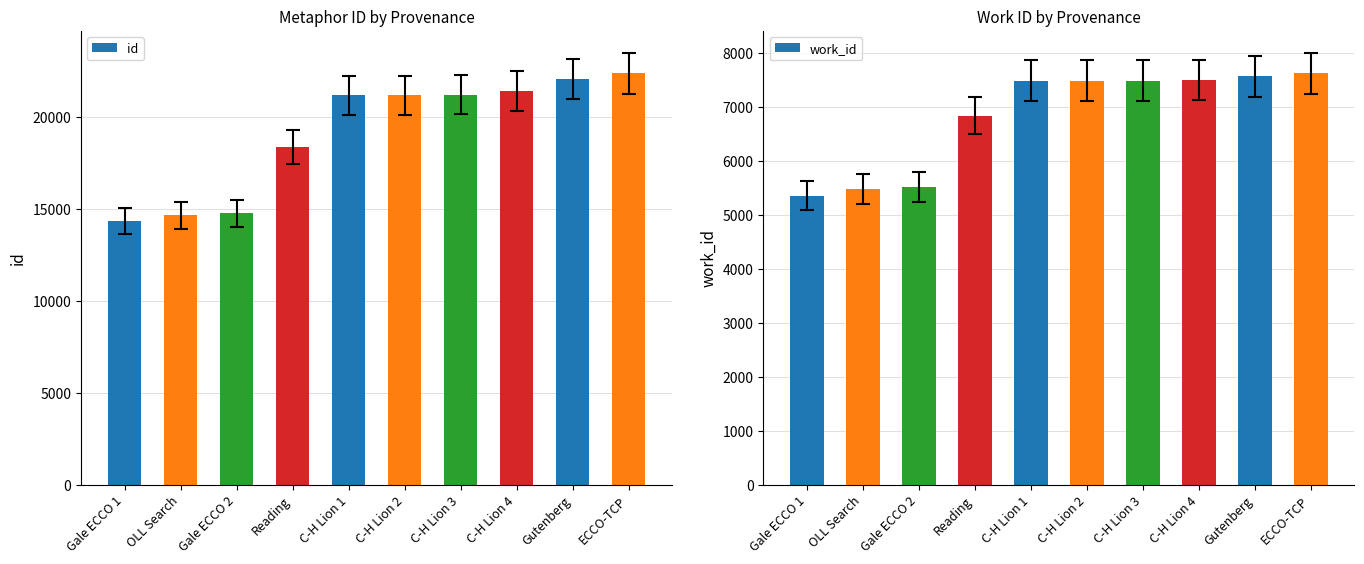

What is the value of the work_id bar at the 4th from the left?

6836